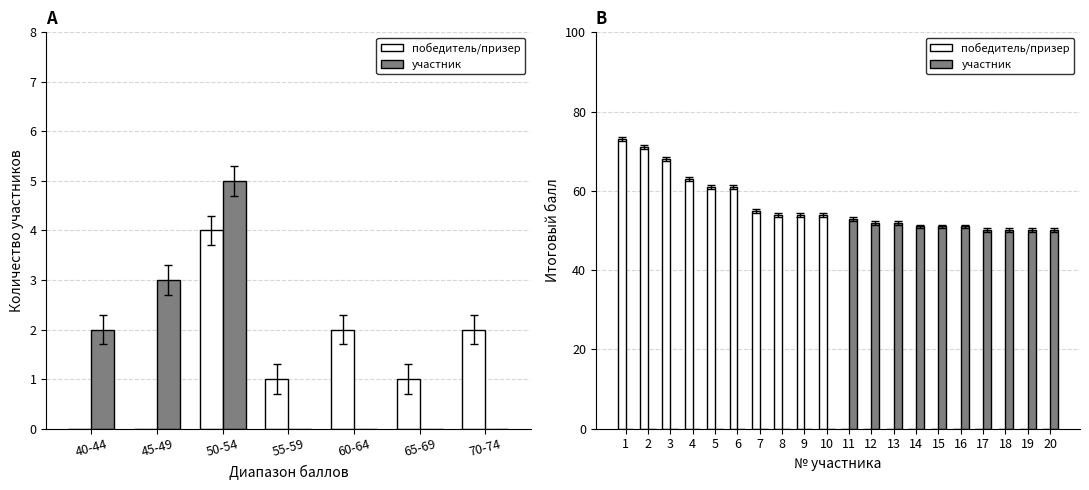

What is the value of the участник bar at the 17th from the left?

50